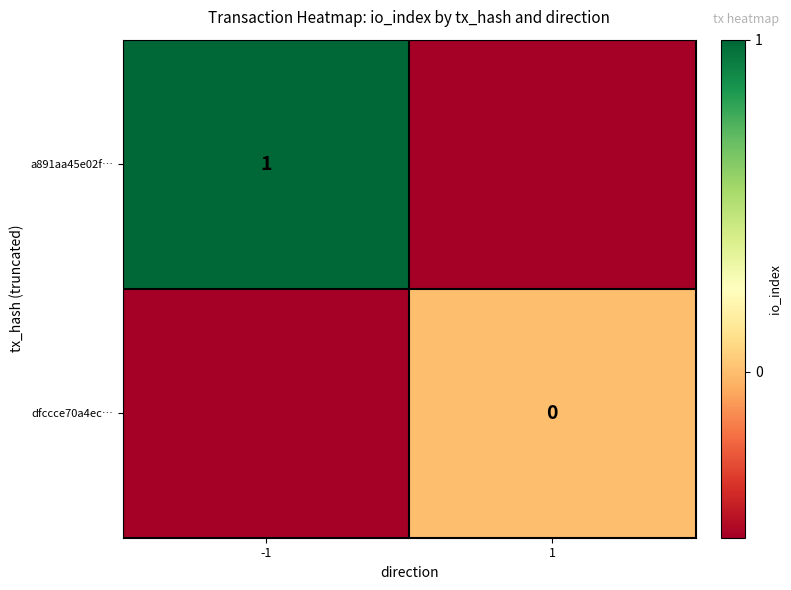

The value of a891aa45e02f… at -1 is 1.5. True or false?

False